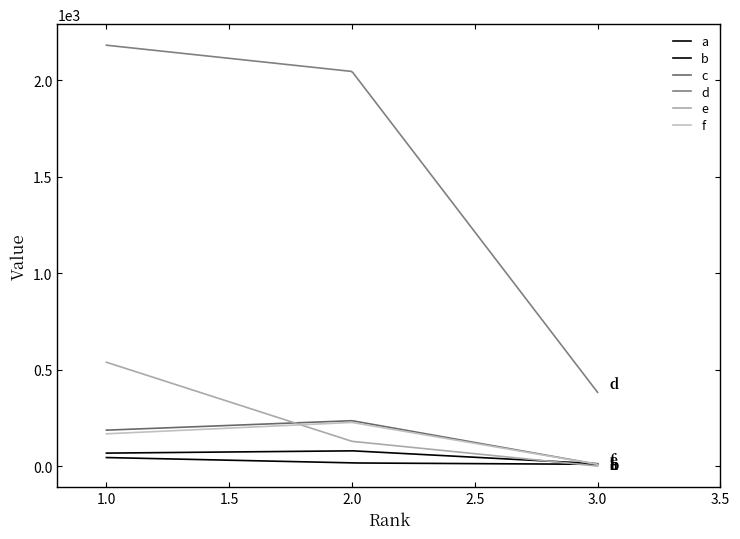

Does the chart display data point markers on the line(s)?

No